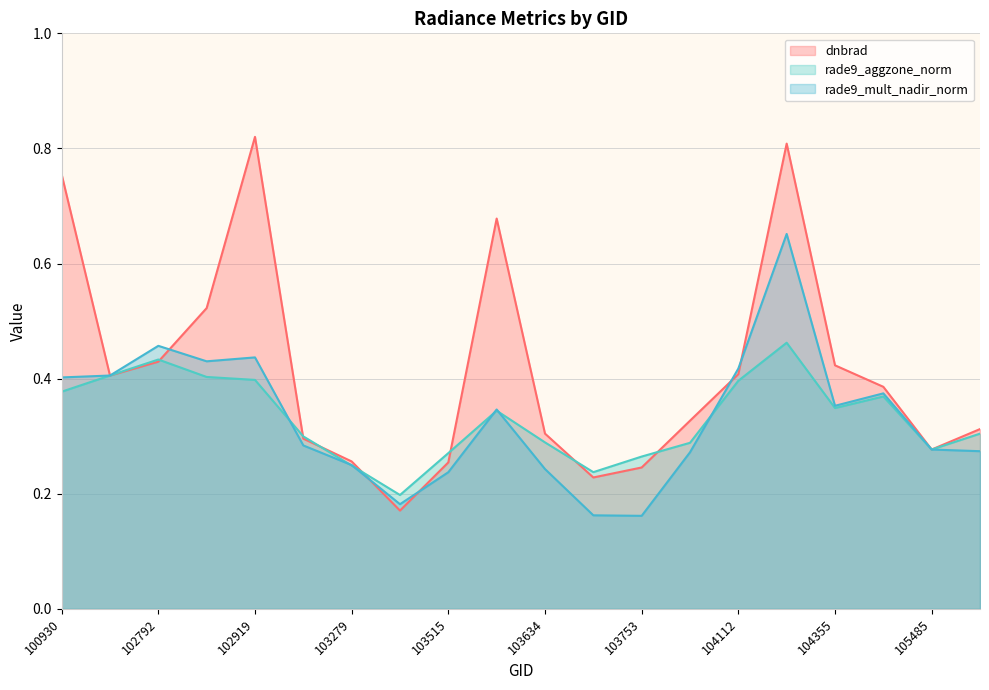

Which has a higher value, 103160 or 104355?

104355